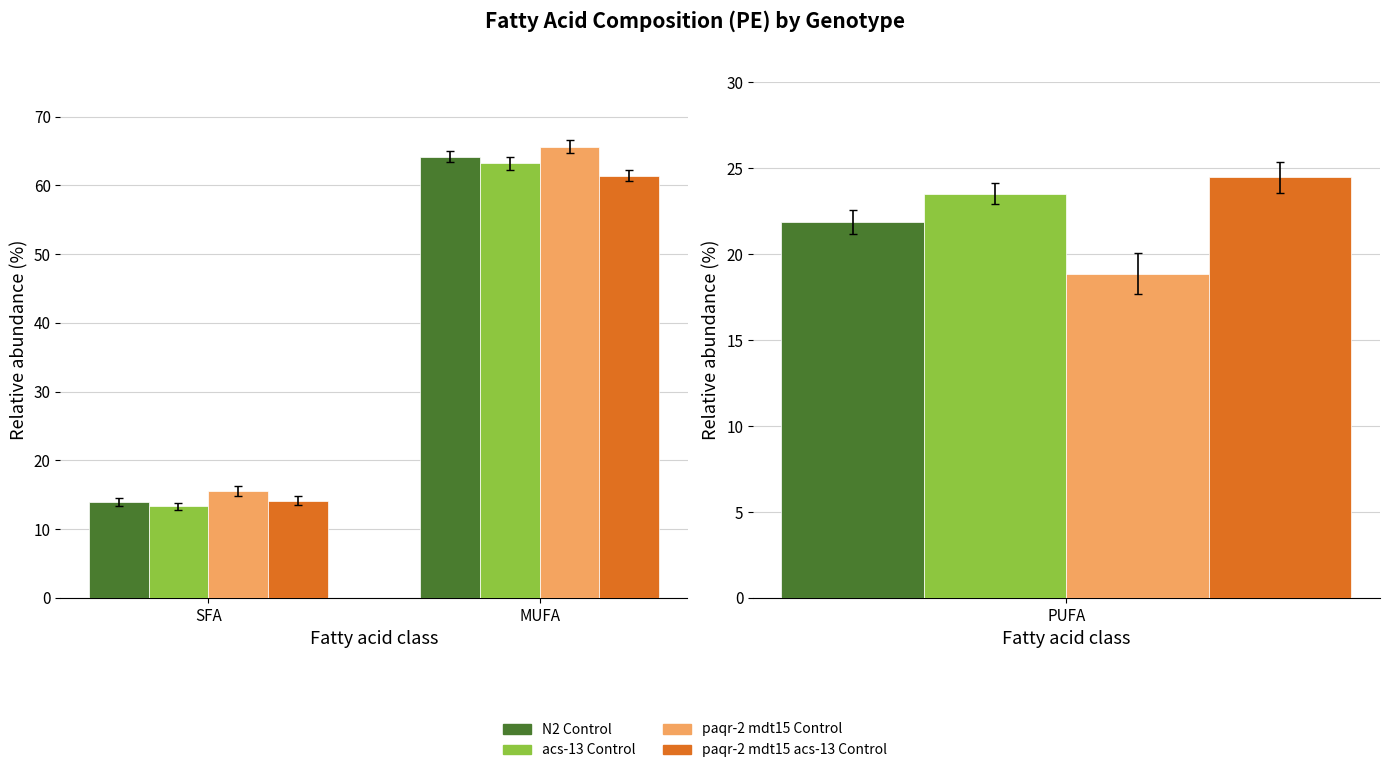

Rank the categories by paqr-2 mdt15 Control value from highest to lowest.

MUFA, SFA